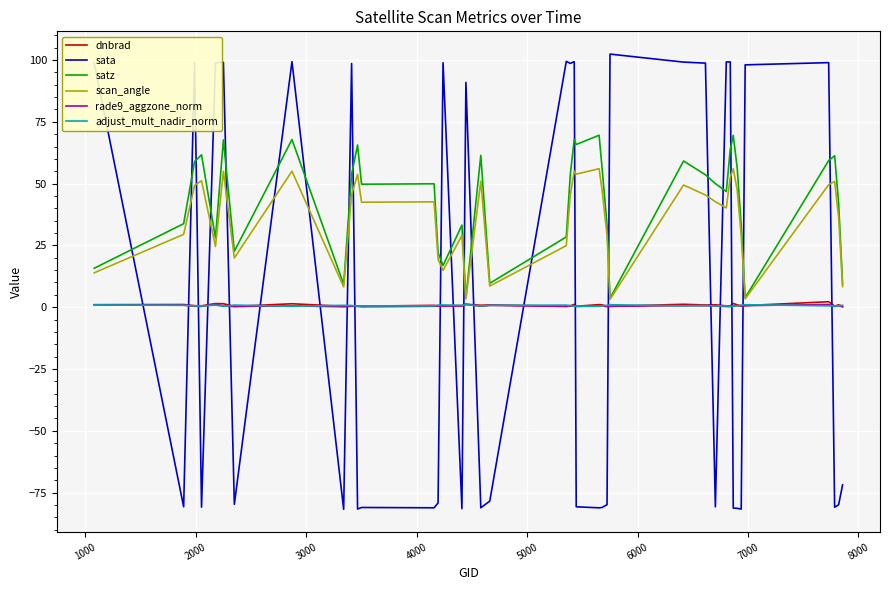

Which series has the widest spread of values?

sata